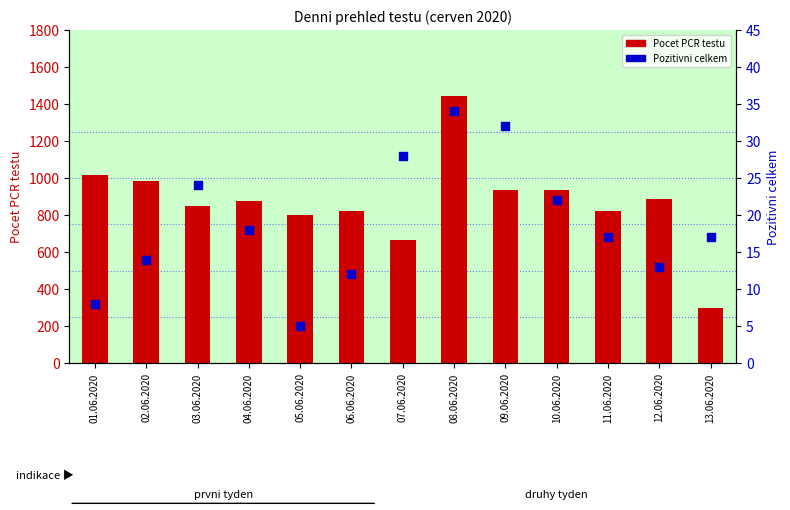

Is the value of Pozitivni celkem at 08.06.2020 greater than the value of Pocet PCR testu at 05.06.2020?

No